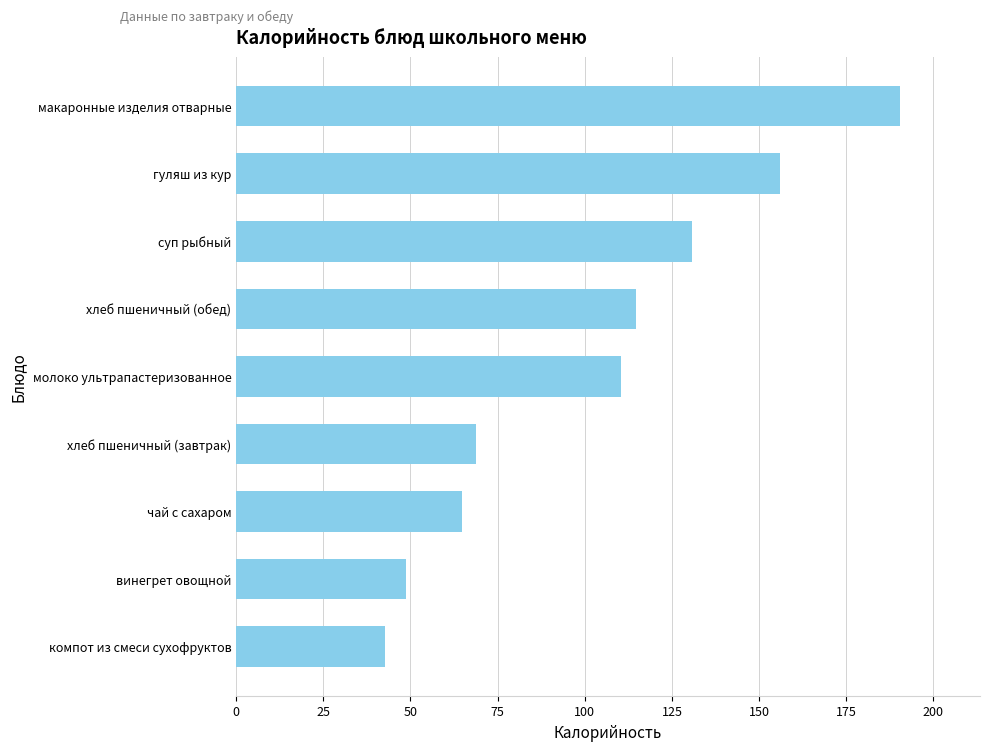

What is the difference between the second highest and minimum values?

113.4